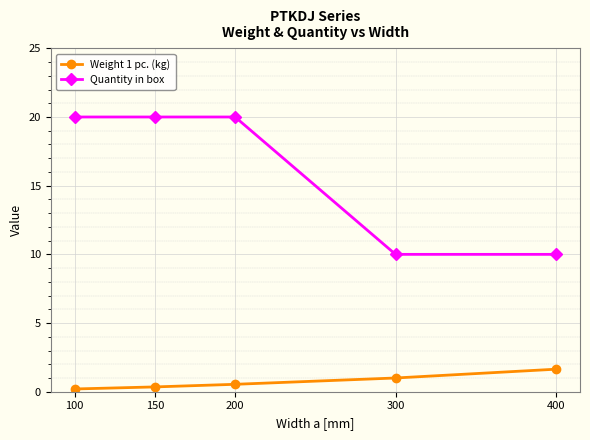

What is the difference between the highest and lowest values at 300?

9.0